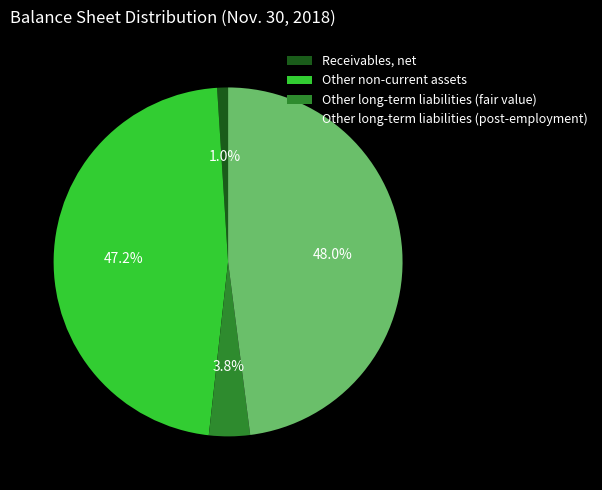

What percentage is NOT represented by Other non-current assets?

52.8%